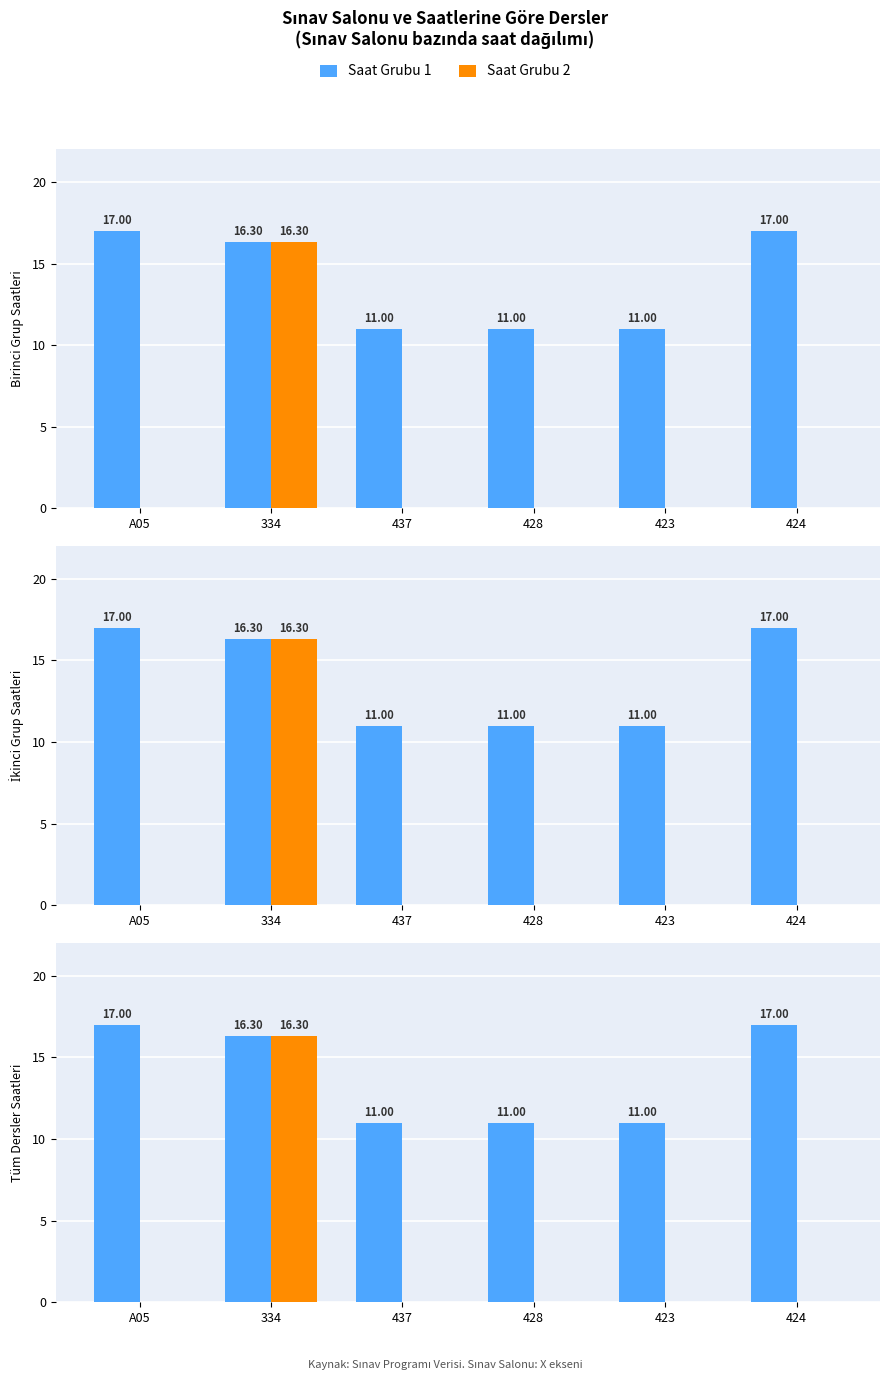

Reading left to right, extract all data points from this chart.

Saat Grubu 1: A05=17.0	334=16.3	437=11.0	428=11.0	423=11.0	424=17.0
Saat Grubu 2: A05=0.0	334=16.3	437=0.0	428=0.0	423=0.0	424=0.0